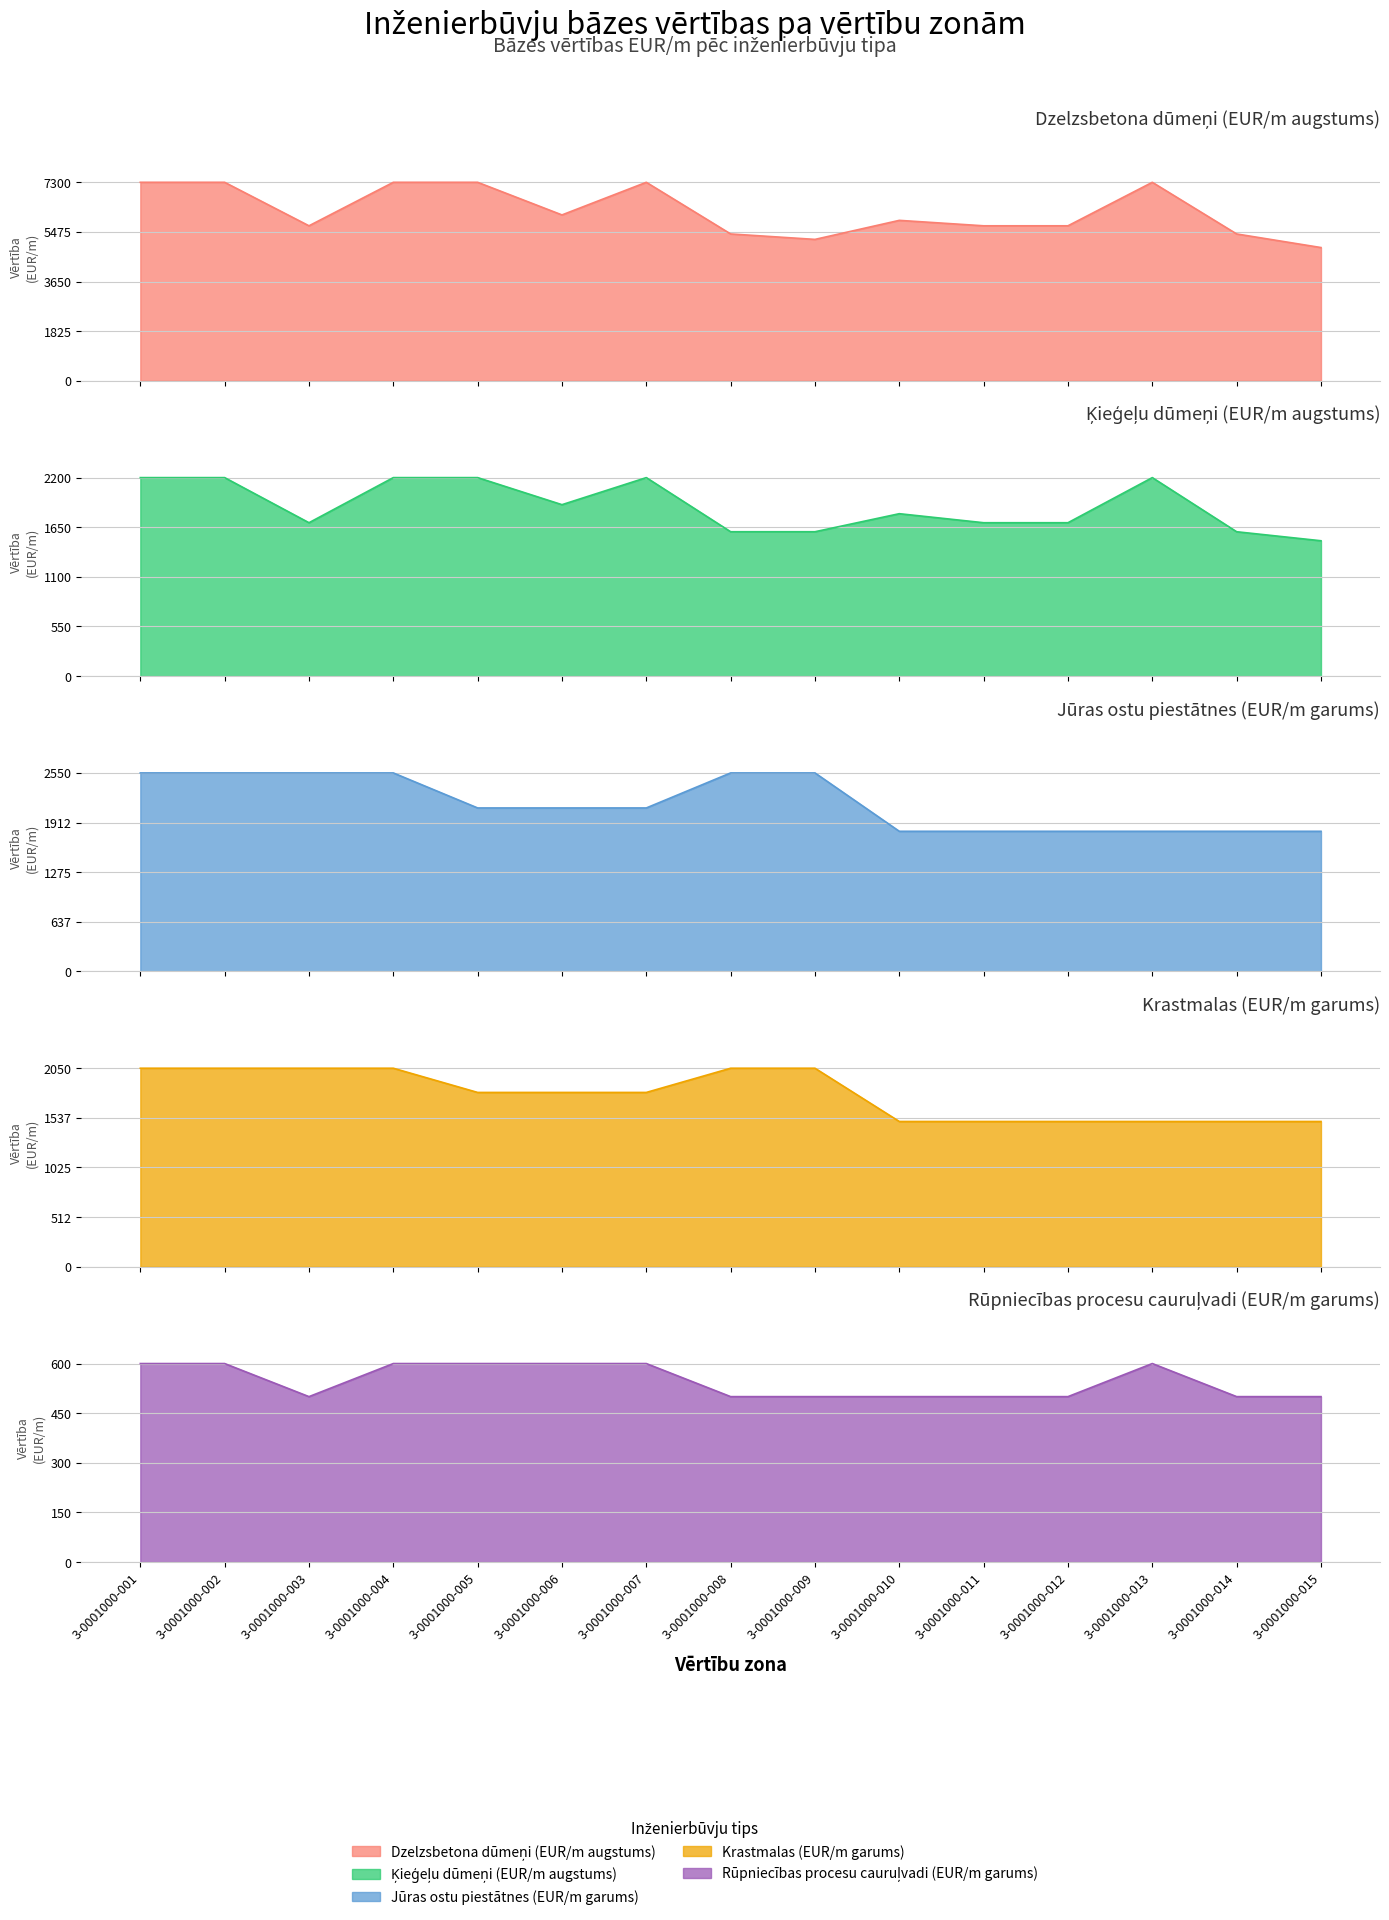

The value of Ķieģeļu dūmeņi (EUR/m augstums) at 3-0001000-009 is 1009. True or false?

False